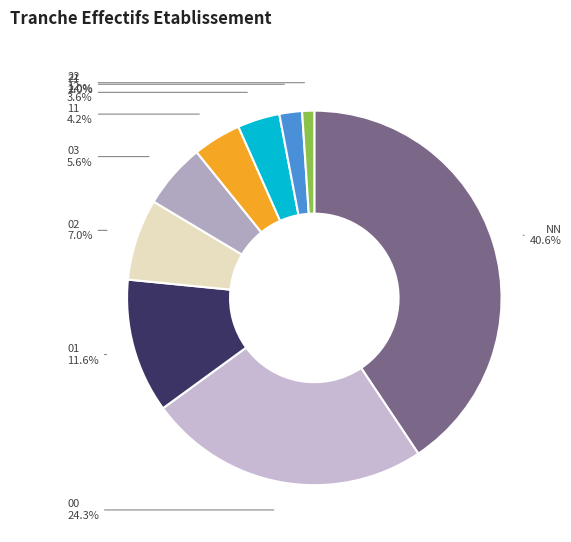

The NN slice represents 41% of the pie. True or false?

True